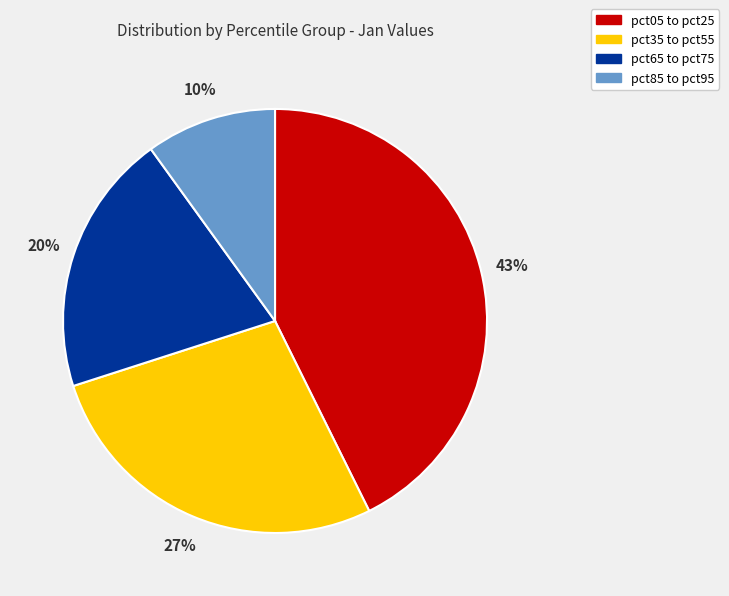

Count the number of slices in the pie.

4